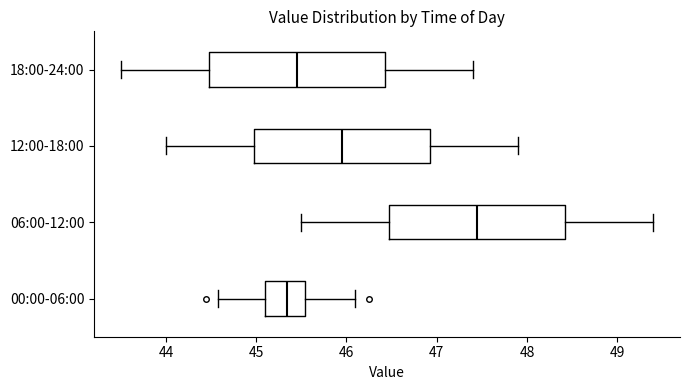

Reading bottom to top, read every box against the x-axis: the position of its median line, the range the box covers, and the ends of its whiskers. The values are not printed on the chart, so give them approximately, as read against the axis.

00:00-06:00: median 45.3, box 45.1 to 45.5, whiskers 44.6 to 46.1
06:00-12:00: median 47.5, box 46.5 to 48.4, whiskers 45.5 to 49.4
12:00-18:00: median 46.0, box 45.0 to 46.9, whiskers 44.0 to 47.9
18:00-24:00: median 45.5, box 44.5 to 46.4, whiskers 43.5 to 47.4